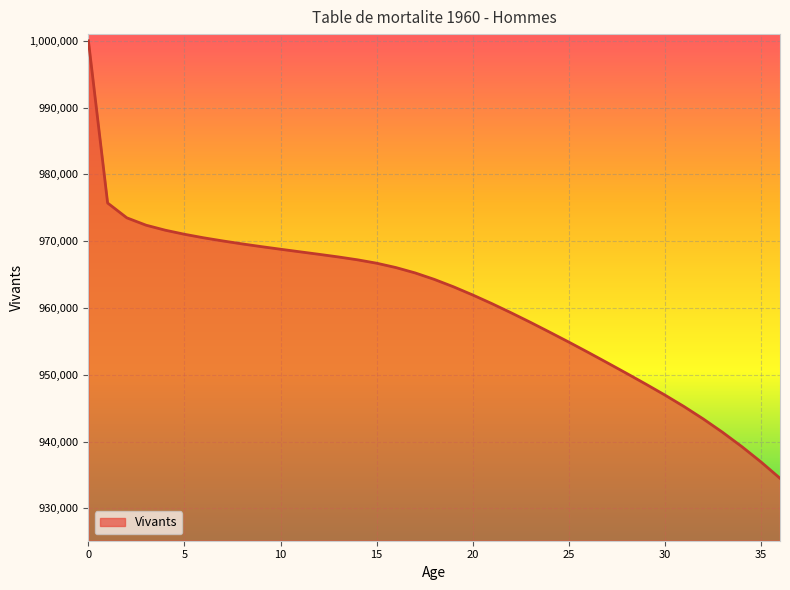

What is the difference between the maximum and minimum values?

65485